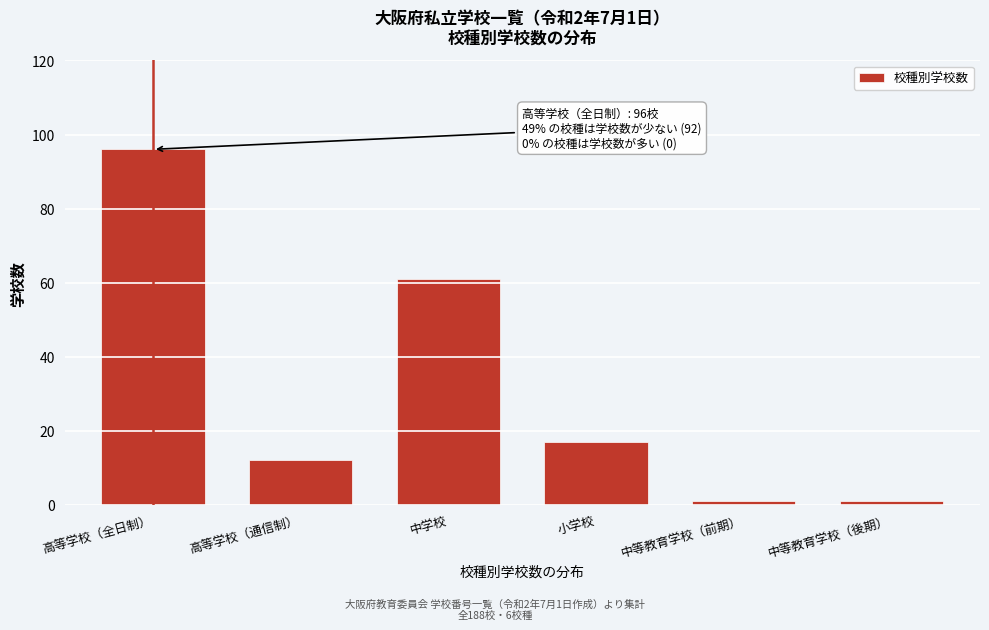

Reading right to left, what are all the values shown in this chart?

1	1	17	61	12	96